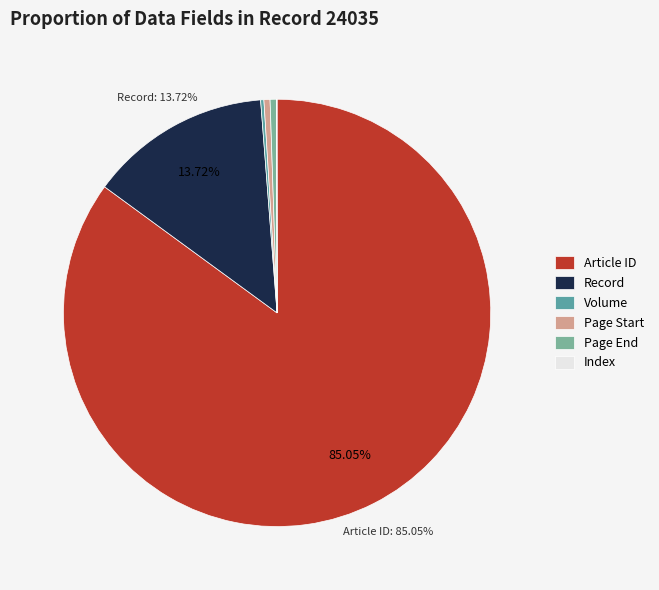

Which category has the biggest portion of the pie?

Article ID